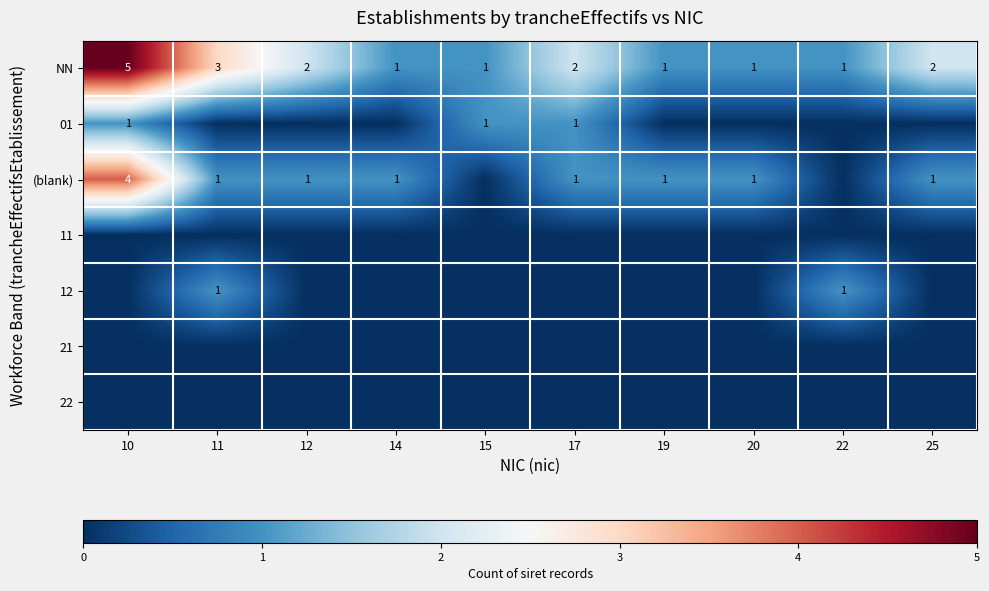

What is the greatest value displayed?

5